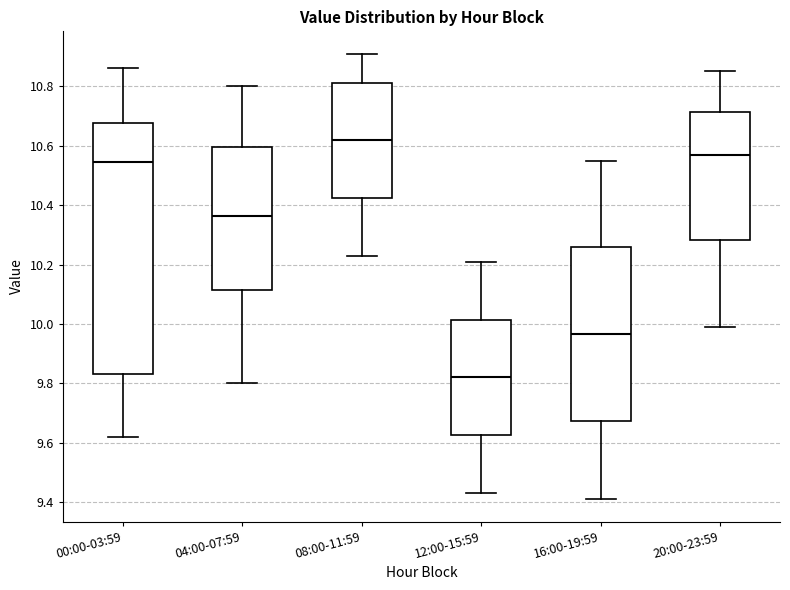

Reading left to right, transcribe this box plot: for each box, give where its median line is, the range the box spans, and where its two whiskers end, as read against the y-axis. The values are not printed on the chart, so give them approximately, as read against the axis.

00:00-03:59: median 10.54, box 9.84 to 10.68, whiskers 9.62 to 10.86
04:00-07:59: median 10.36, box 10.12 to 10.60, whiskers 9.80 to 10.80
08:00-11:59: median 10.62, box 10.42 to 10.82, whiskers 10.24 to 10.92
12:00-15:59: median 9.82, box 9.62 to 10.02, whiskers 9.44 to 10.22
16:00-19:59: median 9.96, box 9.68 to 10.26, whiskers 9.42 to 10.56
20:00-23:59: median 10.58, box 10.28 to 10.72, whiskers 10.00 to 10.86